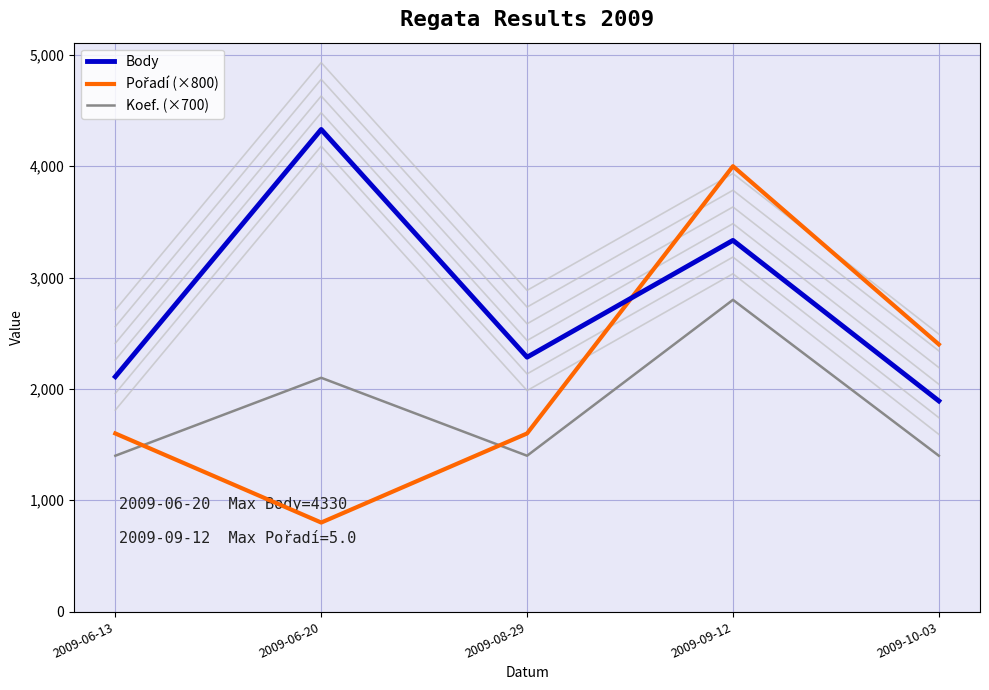

How many lines are shown in the chart?

3